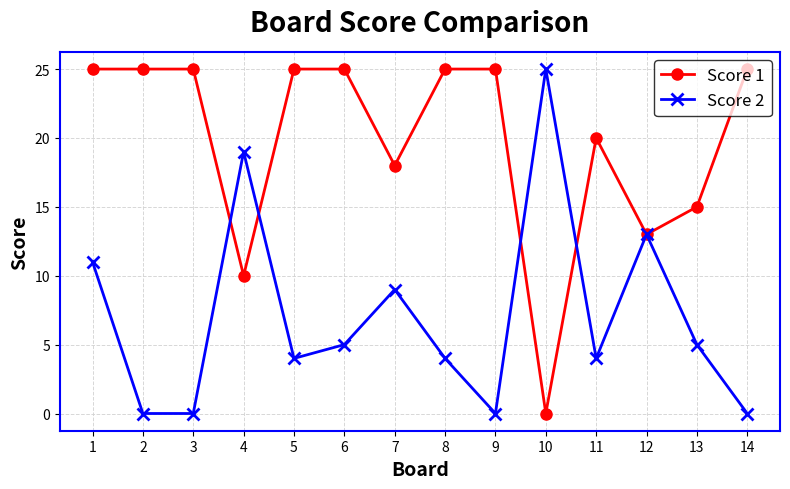

What is the value of the Score 1 point at the 2nd from the left?

25